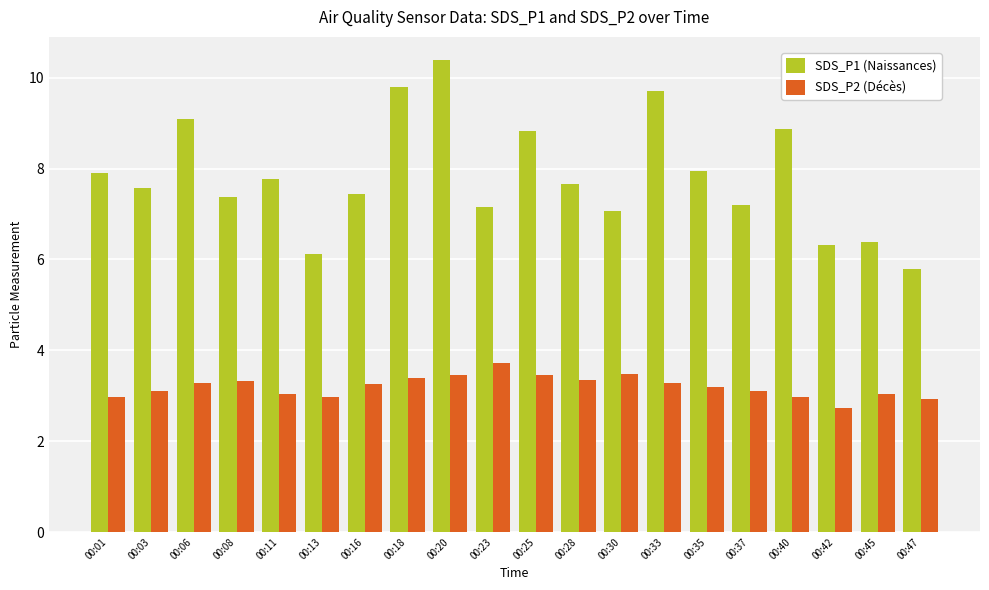

Read the SDS_P1 (Naissances) value at 00:28.

7.7